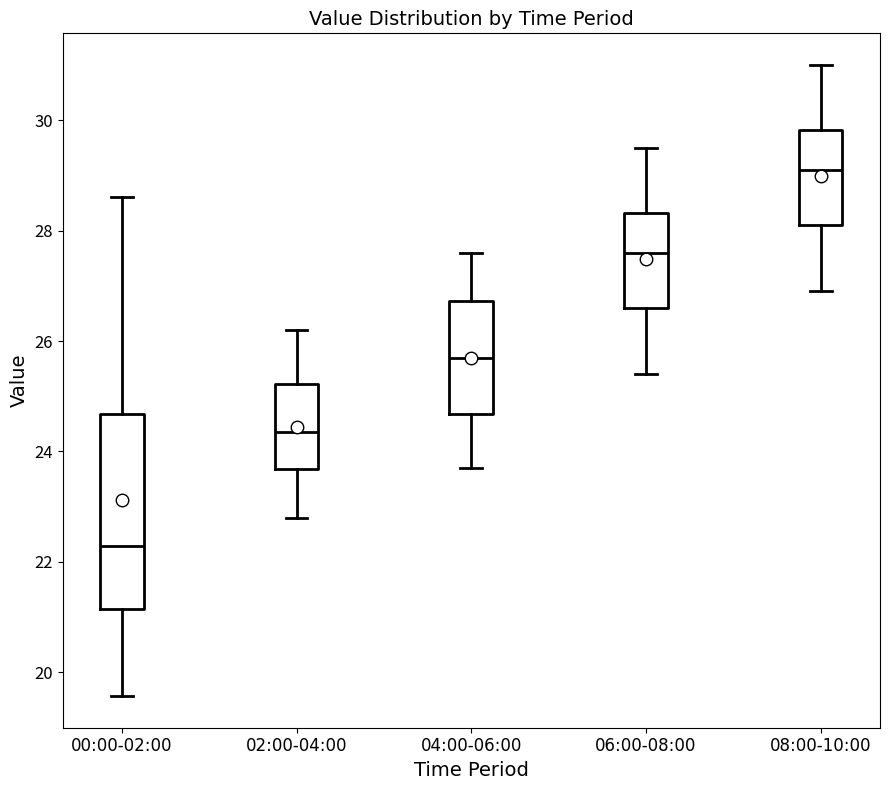

Which box is the tallest, from its lower edge to its upper edge?

00:00-02:00